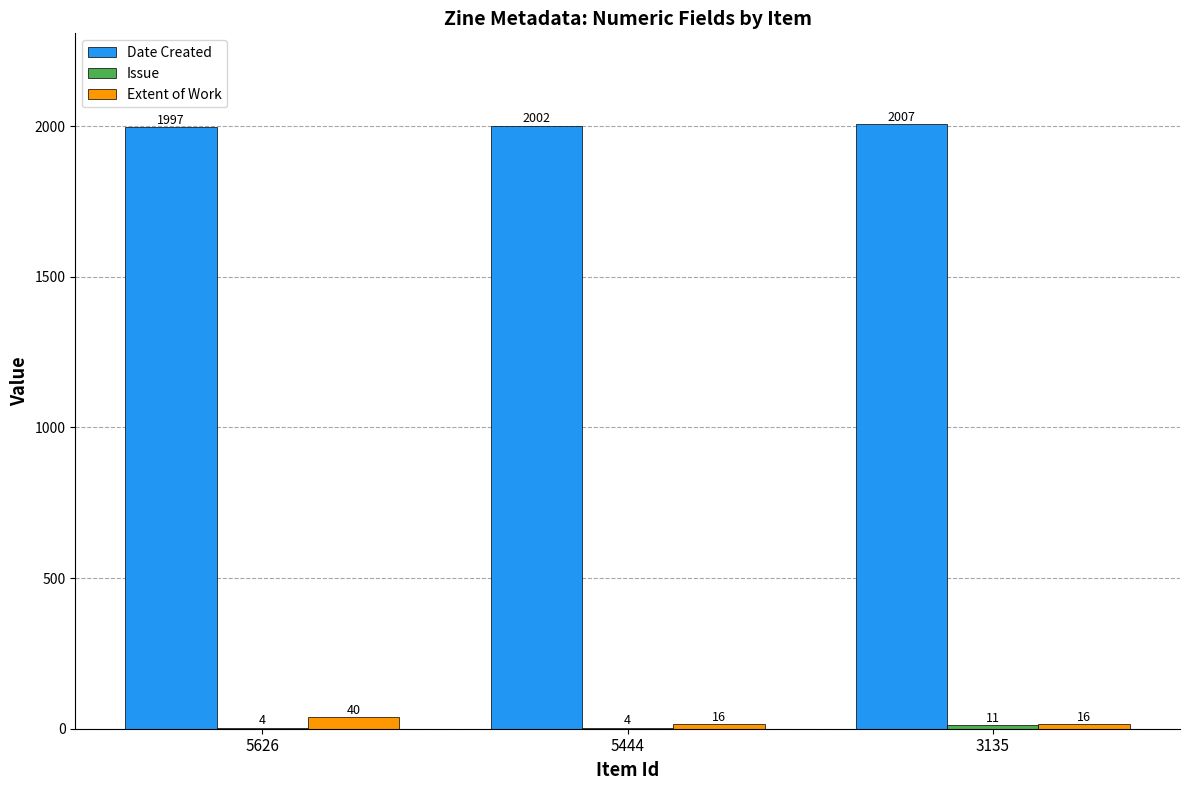

Where is Date Created nearest to the value 2002?

5444